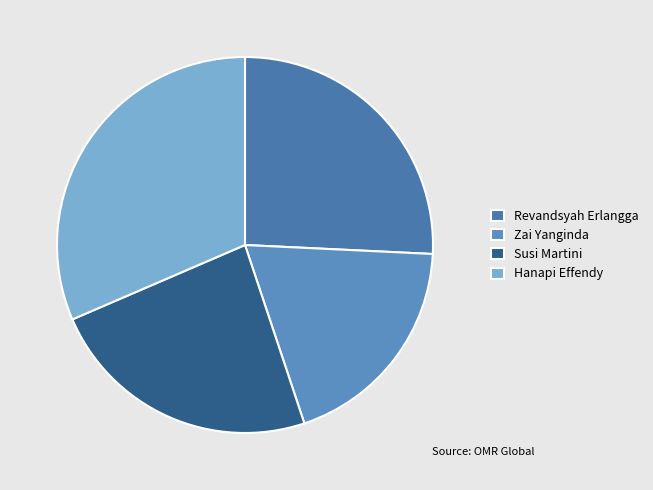

What is the smallest slice in the pie chart?

Zai Yanginda